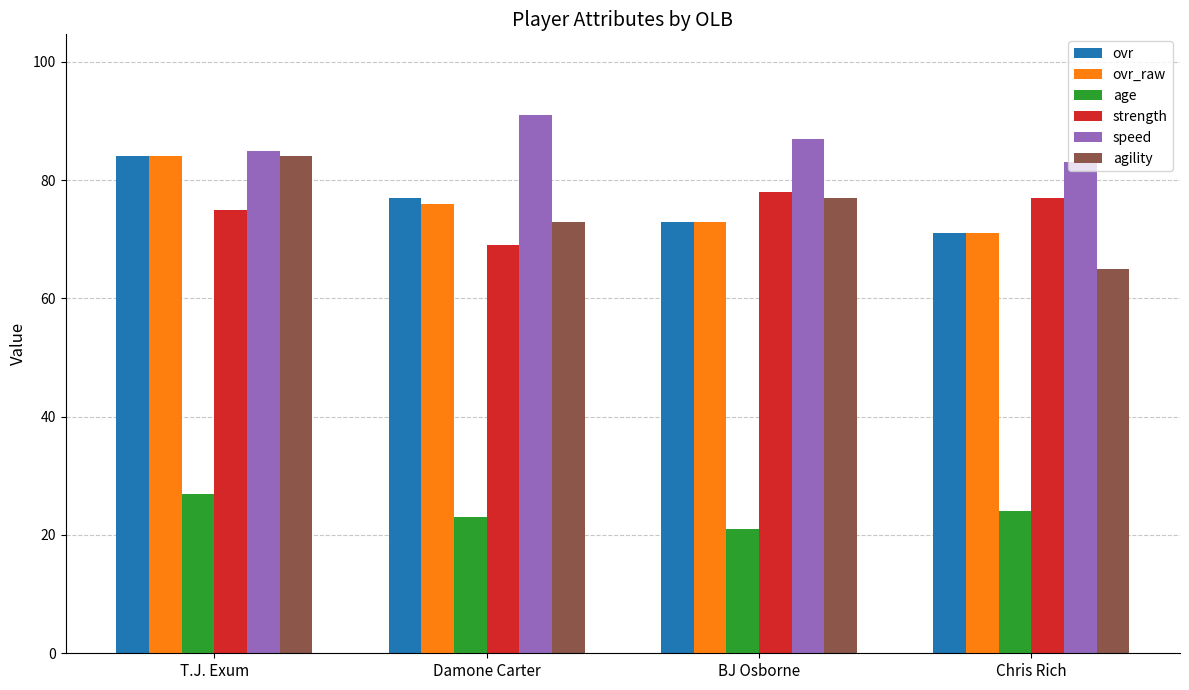

What position from the left is T.J. Exum?

1